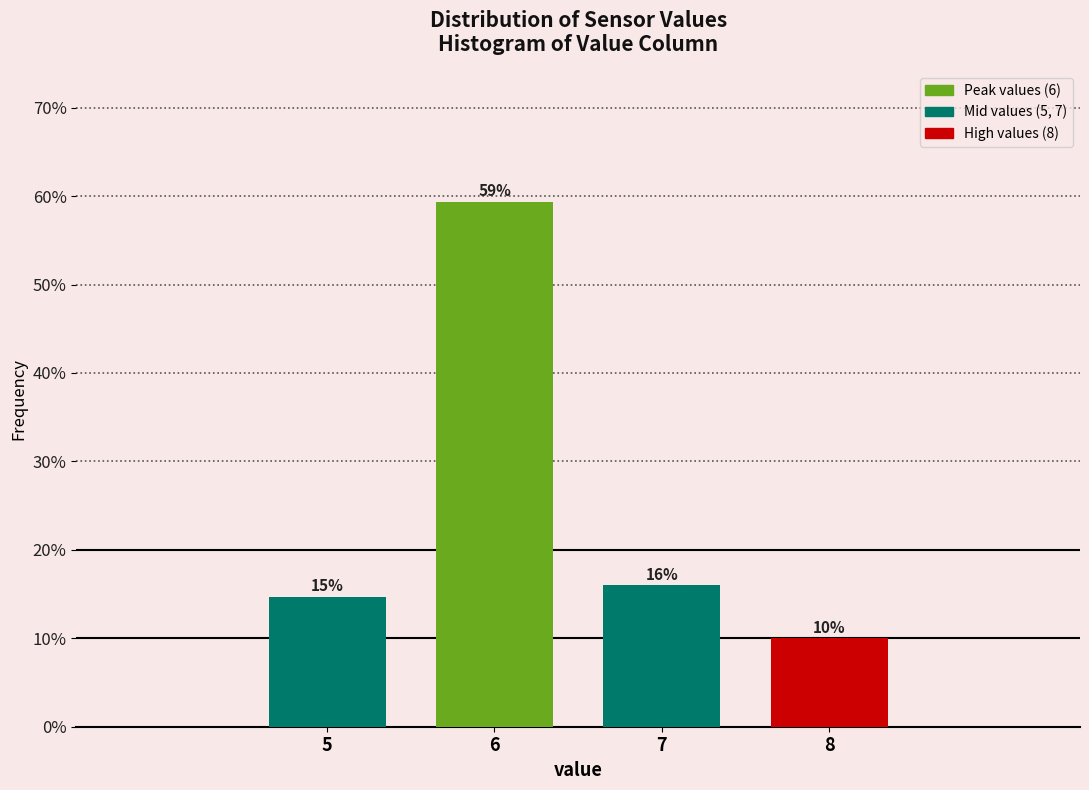

What is the value of the 1st bar from the left?

14.7